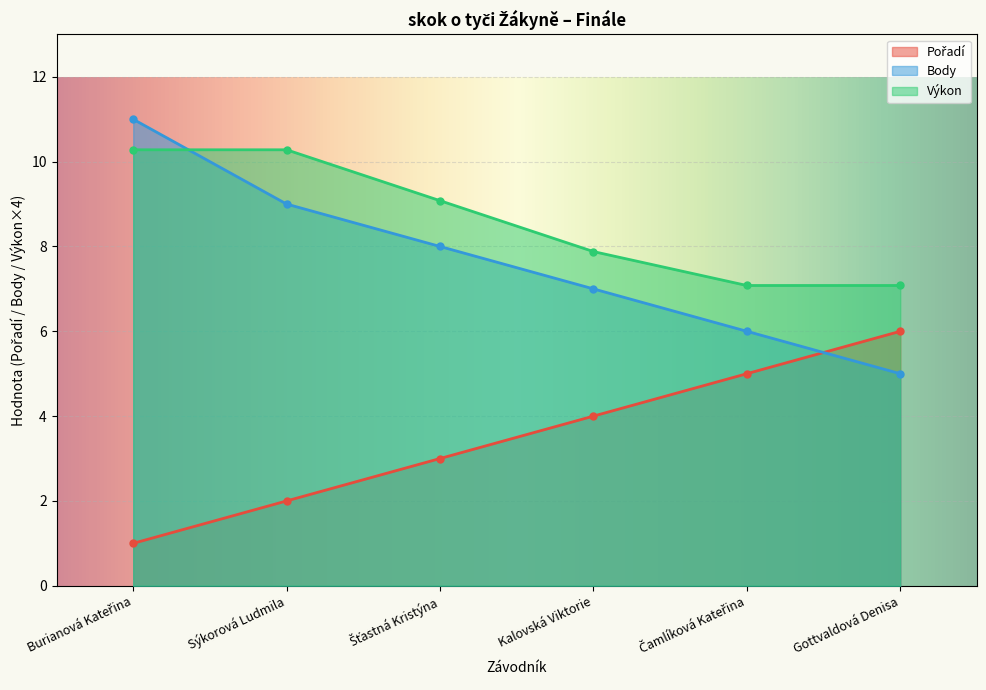

Which series changed the most between Burianová Kateřina and Čamlíková Kateřina?

Body